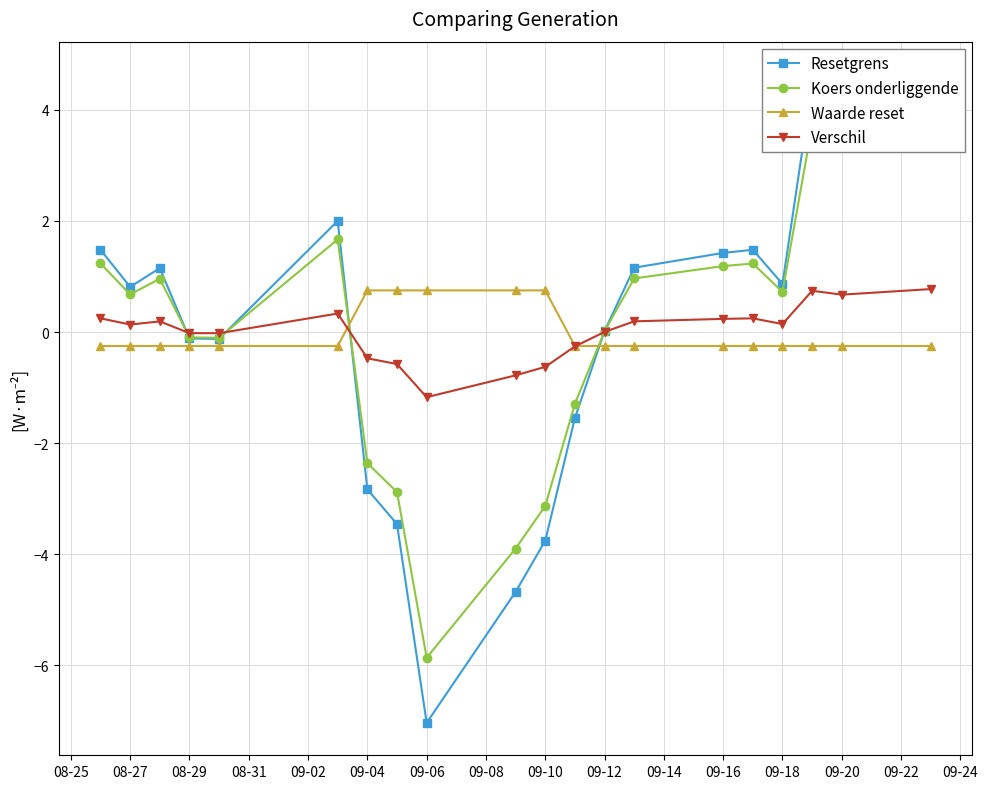

Count the number of data series in this chart.

4